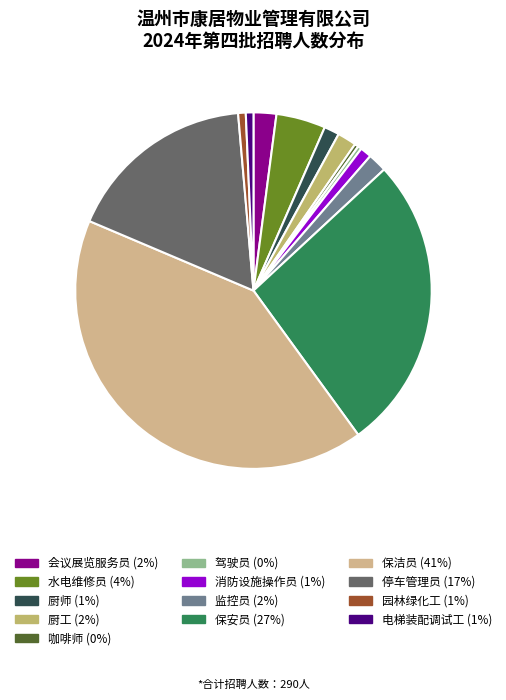

How many slices are in this pie chart?

13